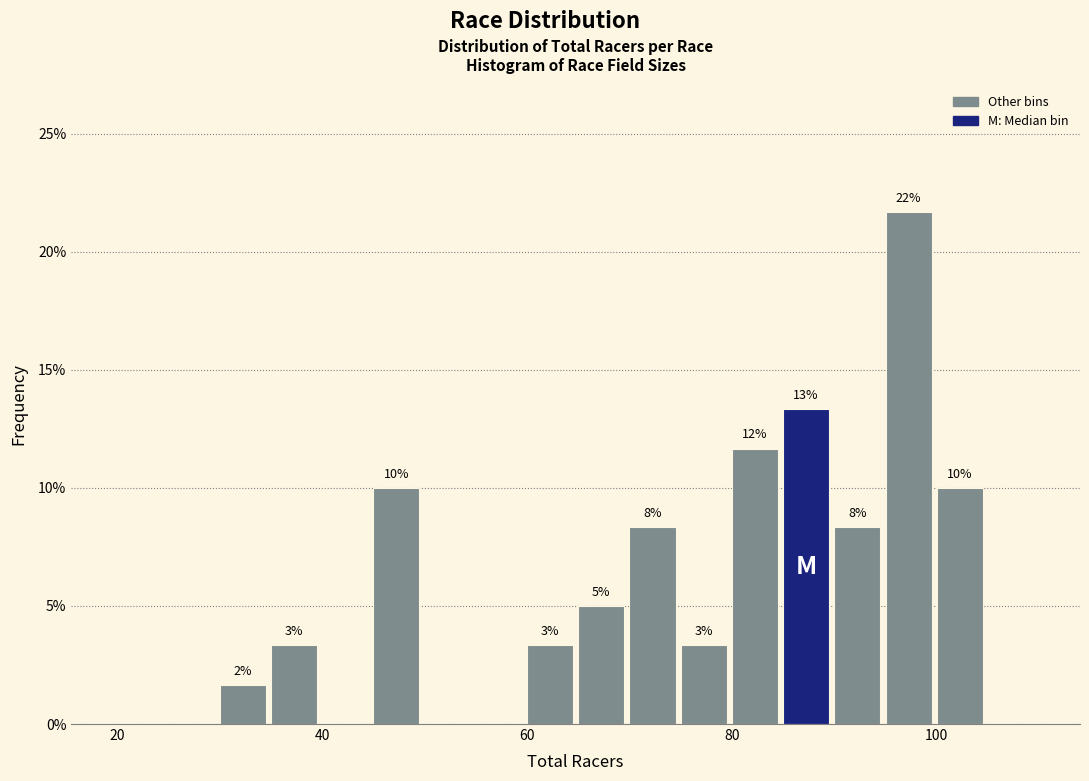

Read against the x-axis, roughly where is the centre of the tallest bar?

98